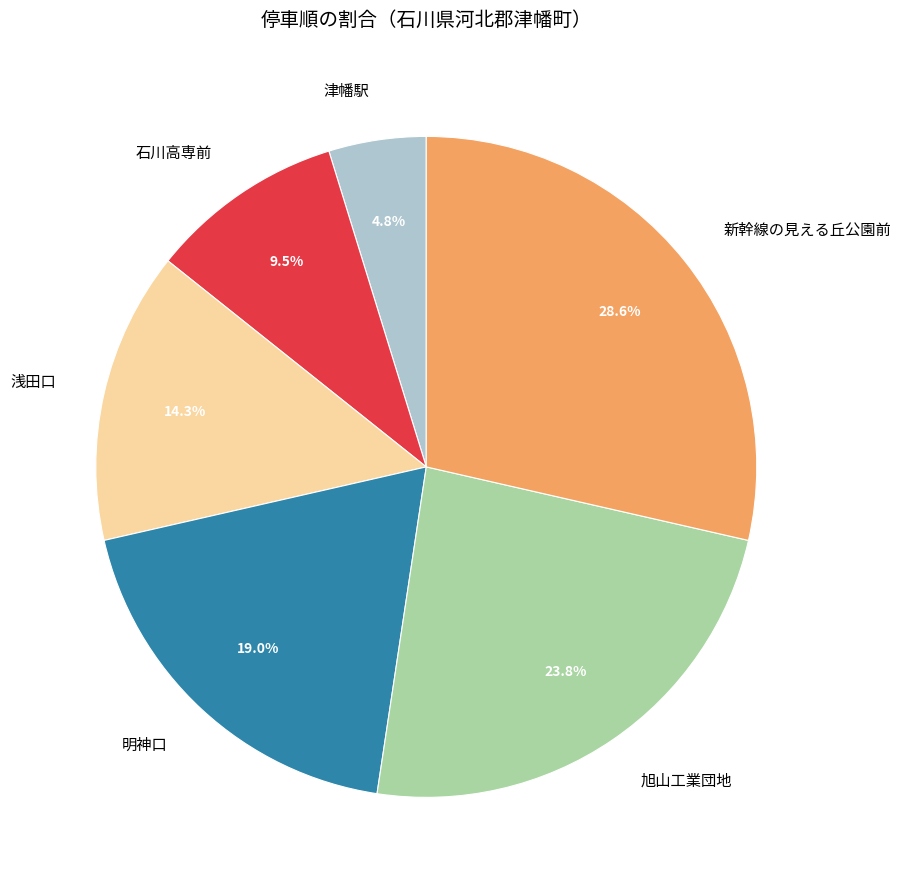

Rank the categories by value from lowest to highest.

津幡駅, 石川高専前, 浅田口, 明神口, 旭山工業団地, 新幹線の見える丘公園前